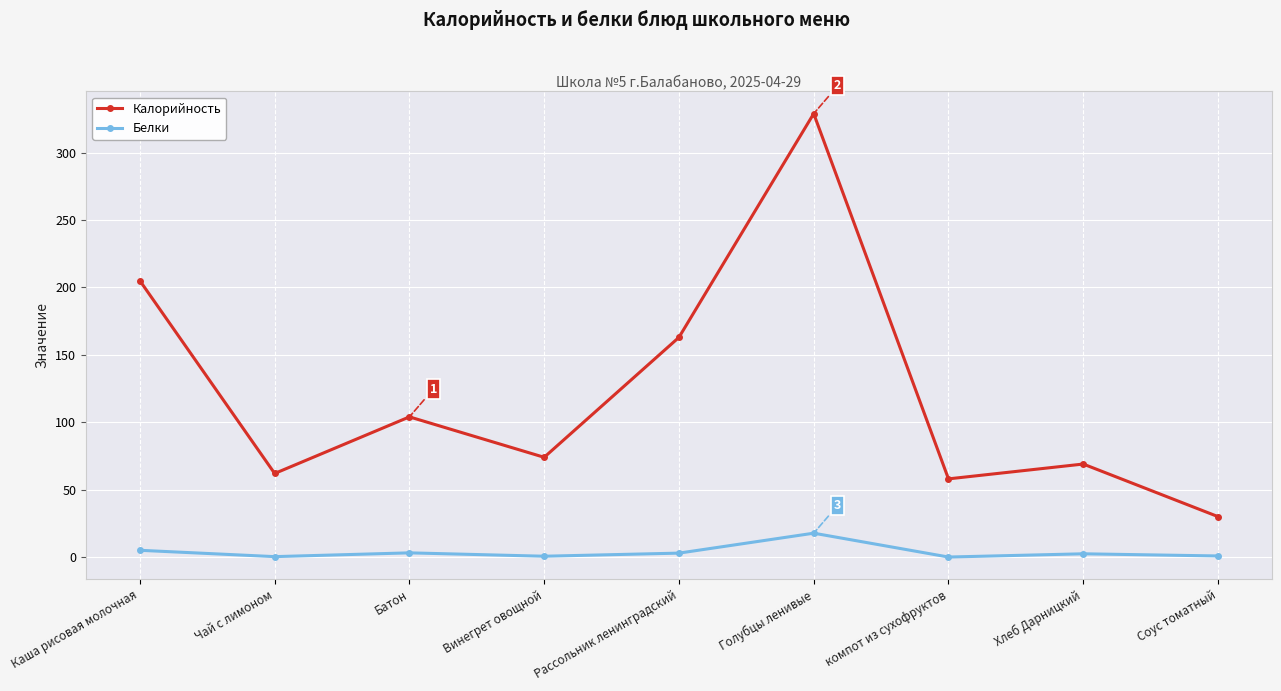

Which series changed the most between Батон and Винегрет овощной?

Калорийность